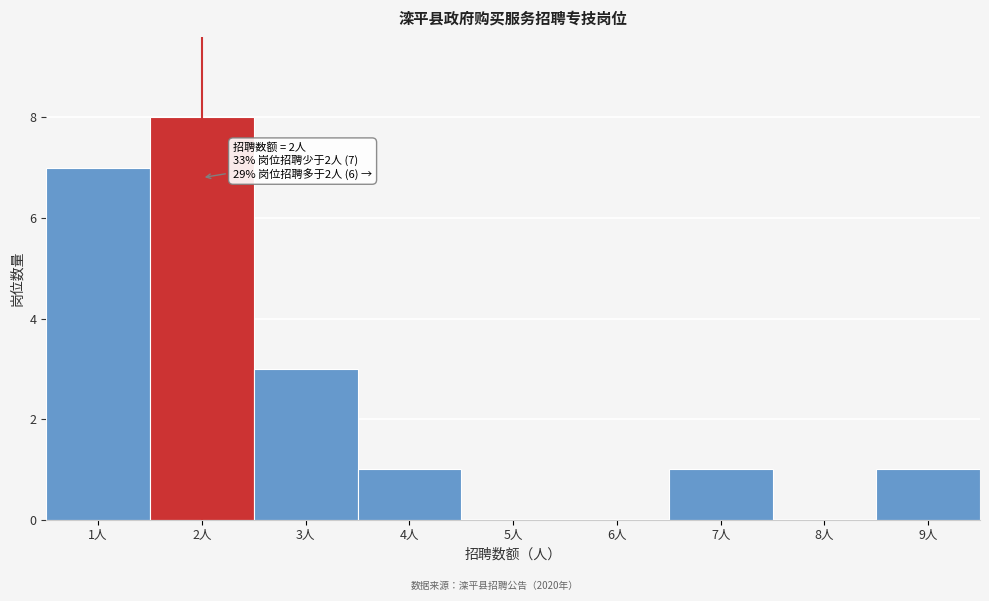

Over which range of the x-axis is the bar tallest?

1.5 to 2.5